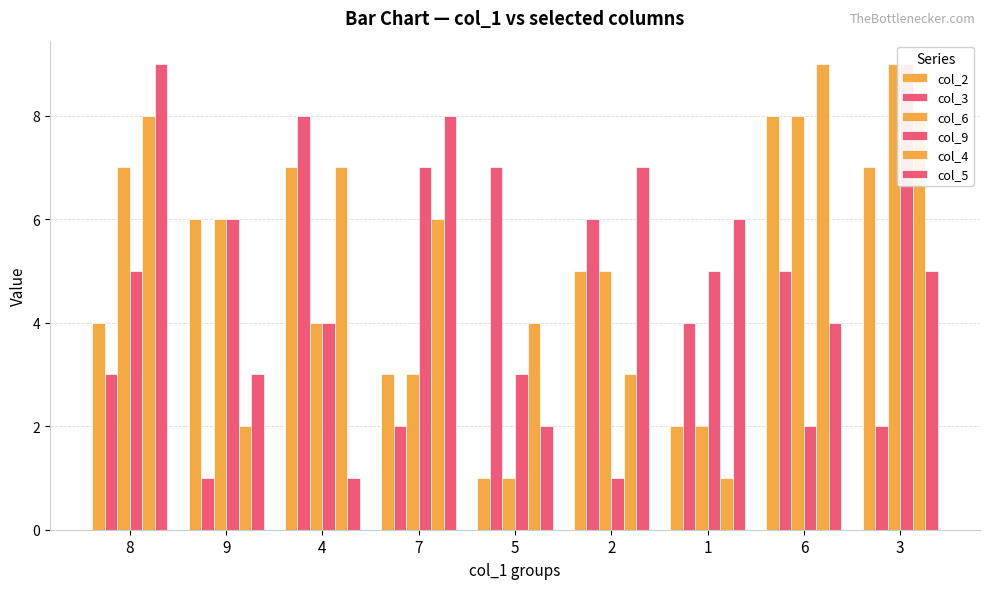

Which category has the lowest value in the col_2 series?

5